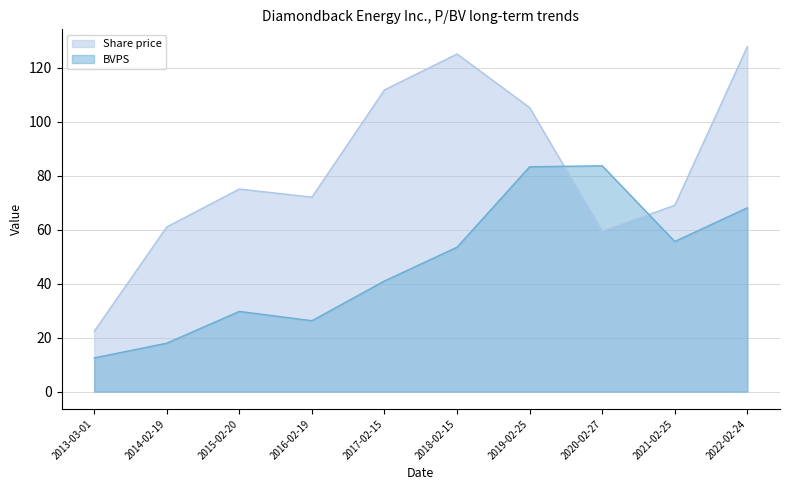

Reading right to left, transcribe all the data shown in this chart.

Share price: 127.9	69.1	59.5	105.3	125.2	111.8	72.1	75.1	61.0	22.3
BVPS: 68.1	55.6	83.7	83.3	53.5	41.0	26.3	29.7	17.9	12.5